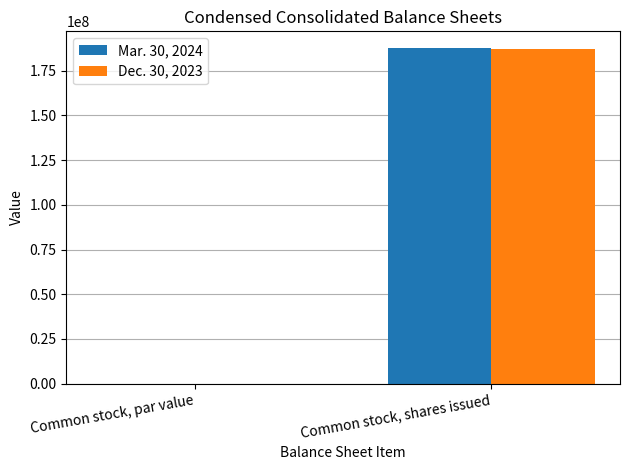

What is the sum of all Mar. 30, 2024 values?

187700000.0